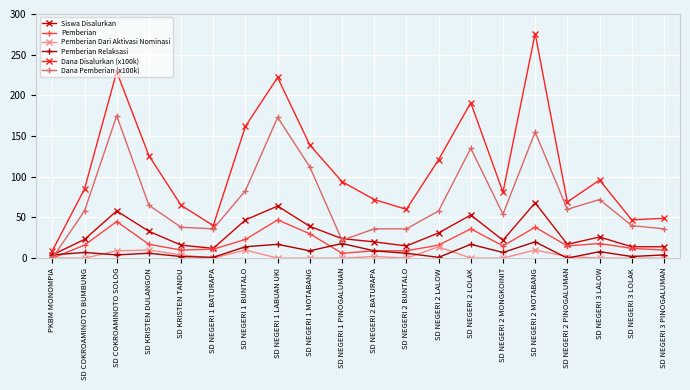

Where is the first local minimum for Siswa Disalurkan?

SD NEGERI 1 BATURAPA